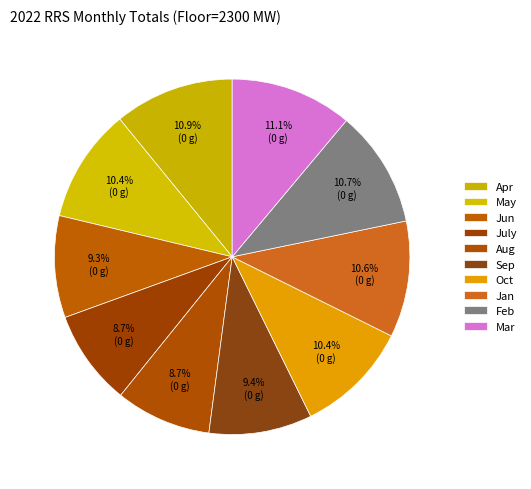

To the nearest percent, what percentage of the pie is May?

10%